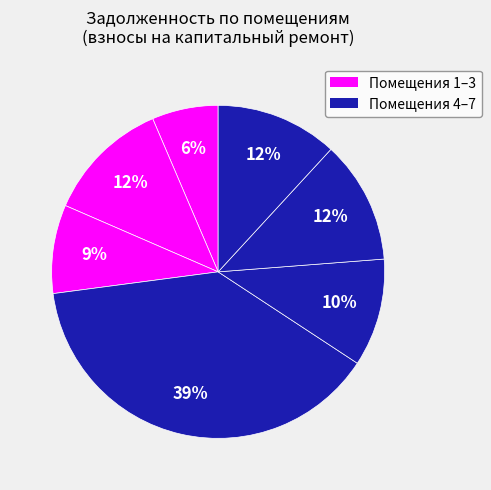

Count the number of slices in the pie.

7